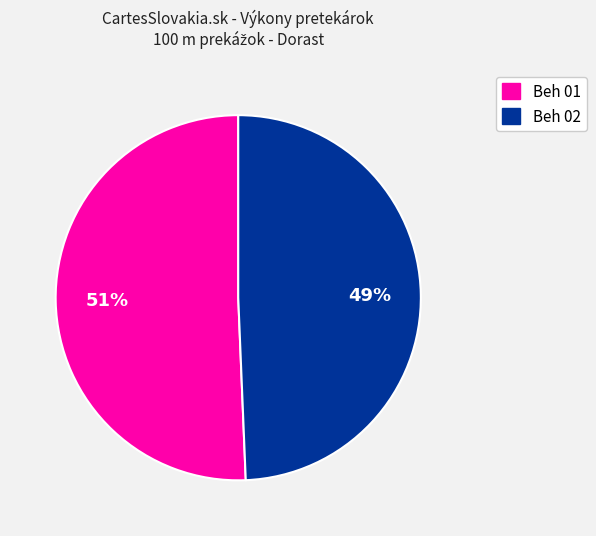

To the nearest percent, what is the average slice percentage?

50%